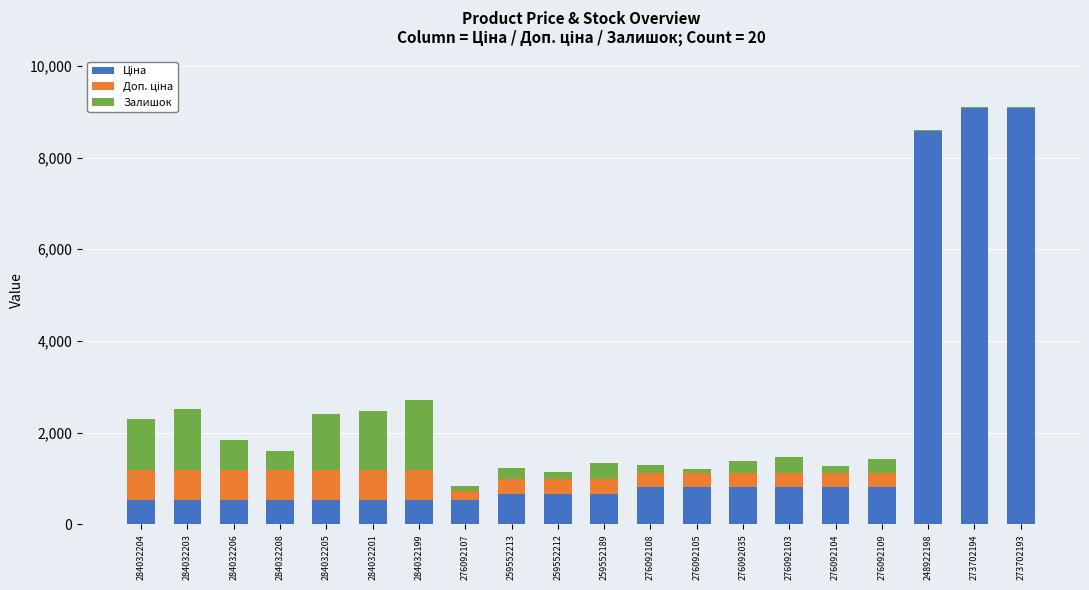

Does the chart contain stacked bars?

Yes